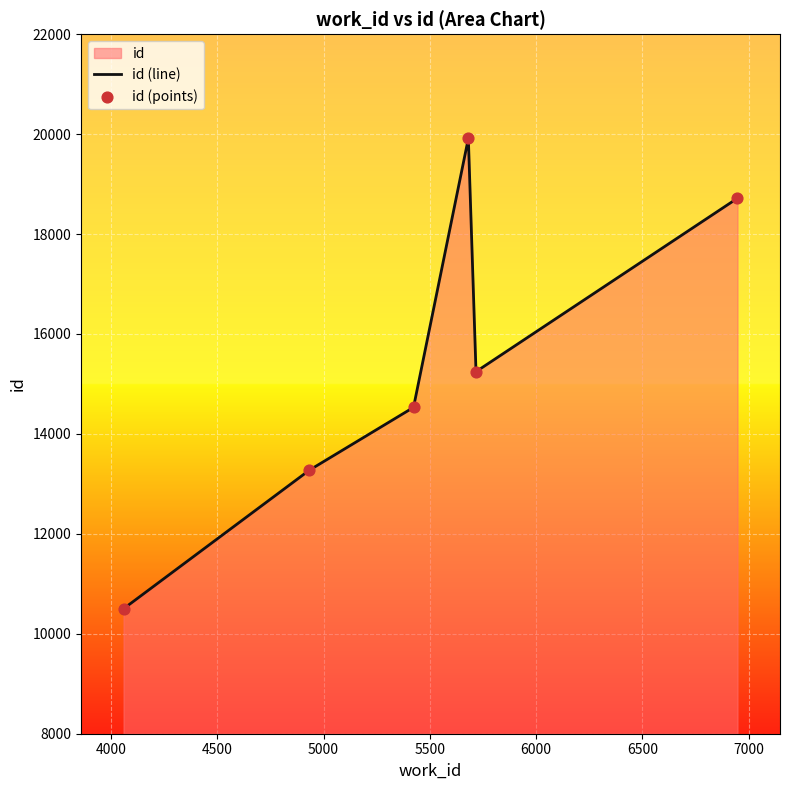

At how many categories does at least one series exceed 19836?

1